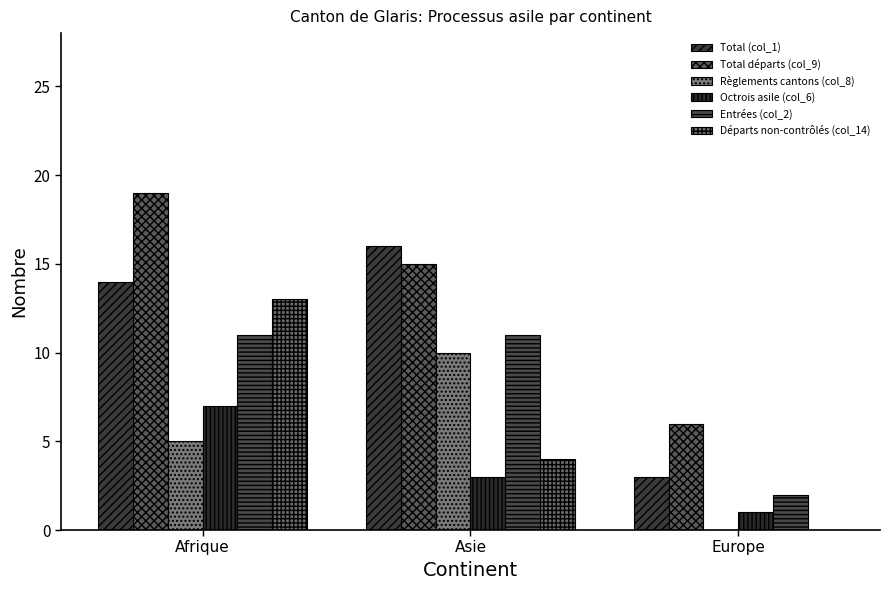

Count the number of categories in the chart.

3